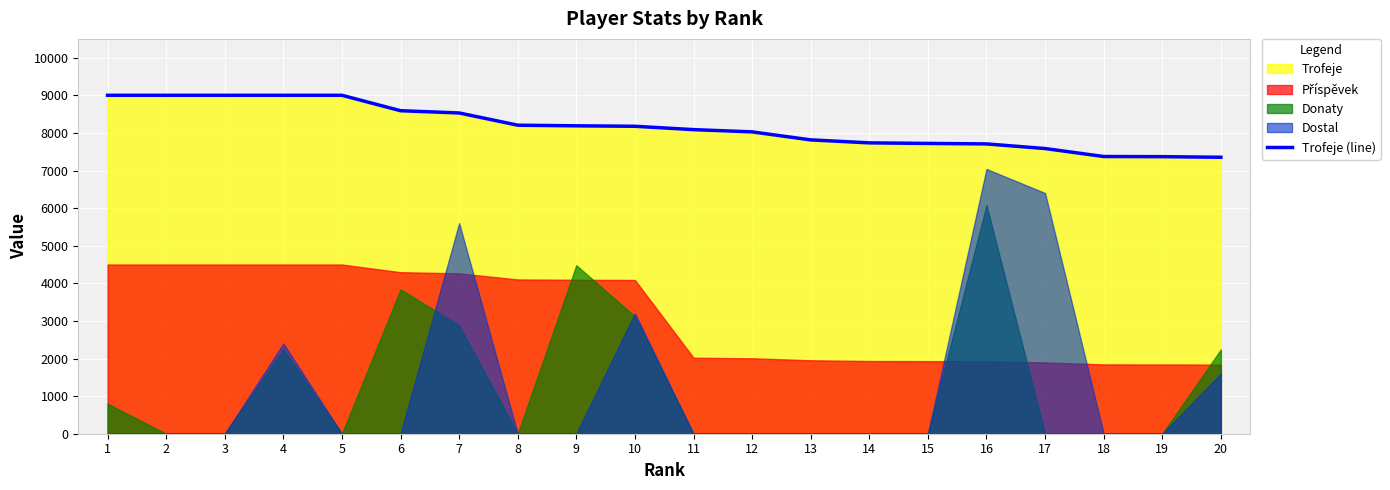

Reading left to right, transcribe all the data shown in this chart.

1=9000	2=9000	3=9000	4=9000	5=9000	6=8590	7=8530	8=8205	9=8188	10=8176	11=8087	12=8027	13=7814	14=7735	15=7720	16=7707	17=7584	18=7372	19=7368	20=7352